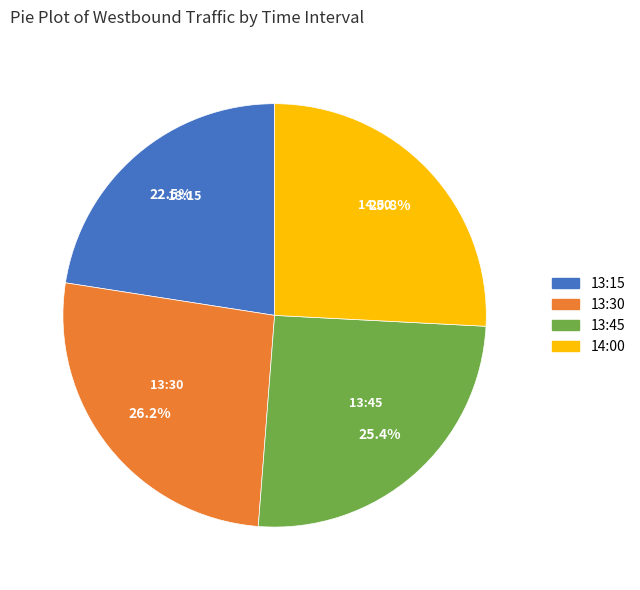

Does any single category account for the majority?

No